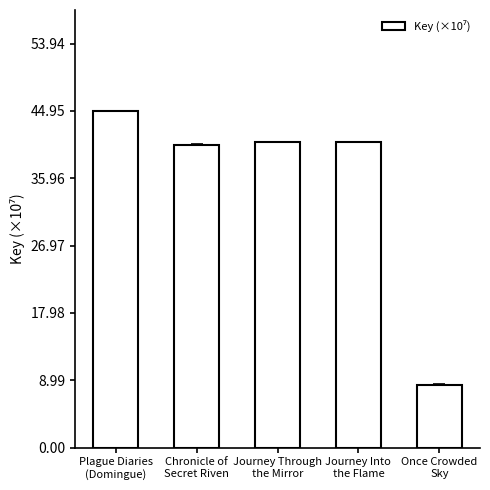

How many bars are there in total?

5